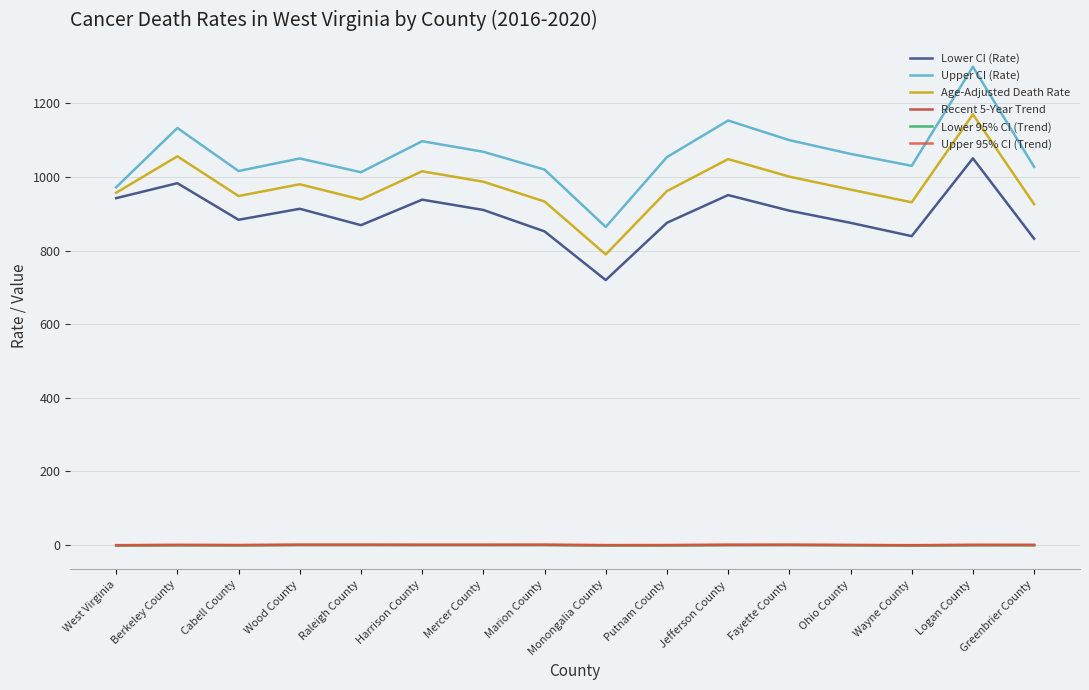

At how many categories does at least one series exceed 1089?

5